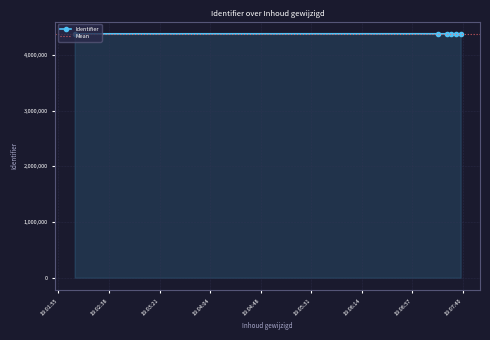

Which has a higher value, 2018-06-08 19:07:31 or 2018-06-08 19:07:27?

2018-06-08 19:07:31